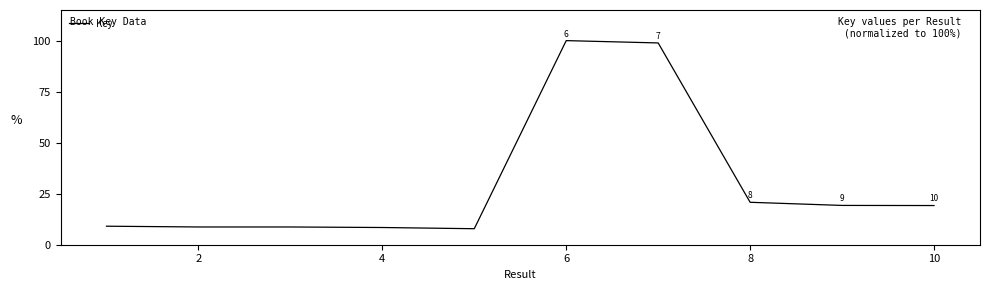

What is the greatest value displayed?

100.0